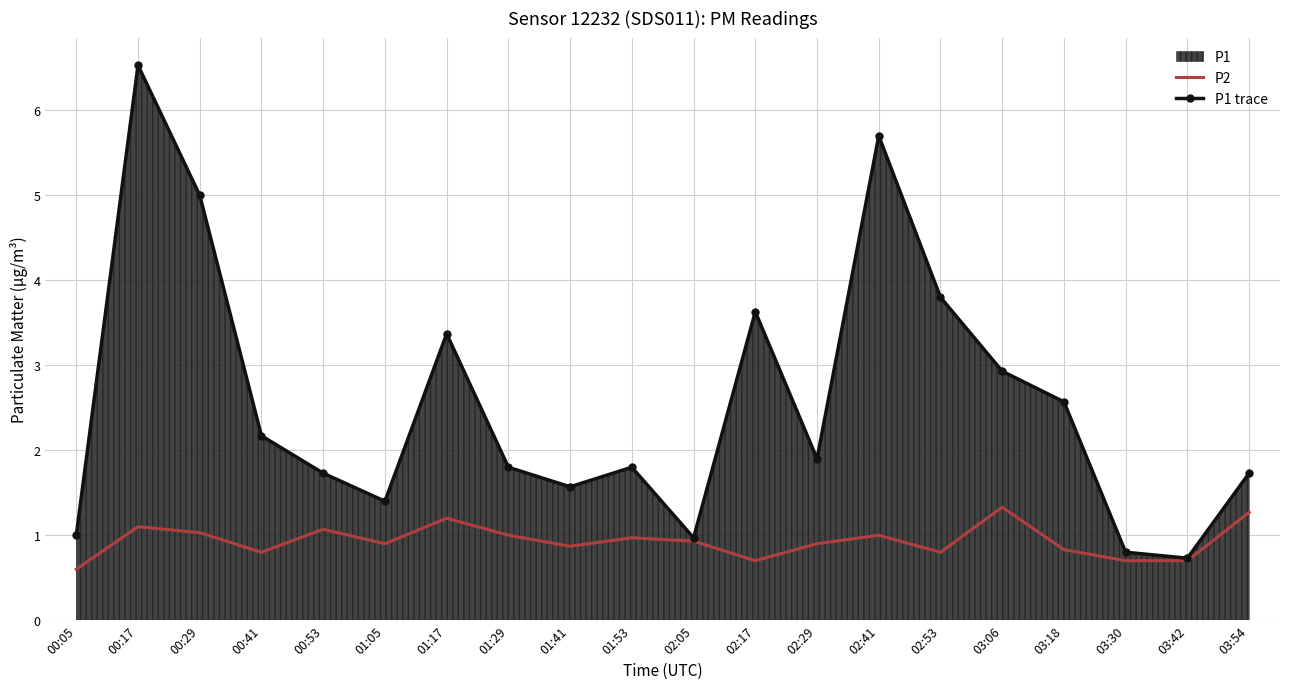

How many interior local valleys does the P2 series have?

5